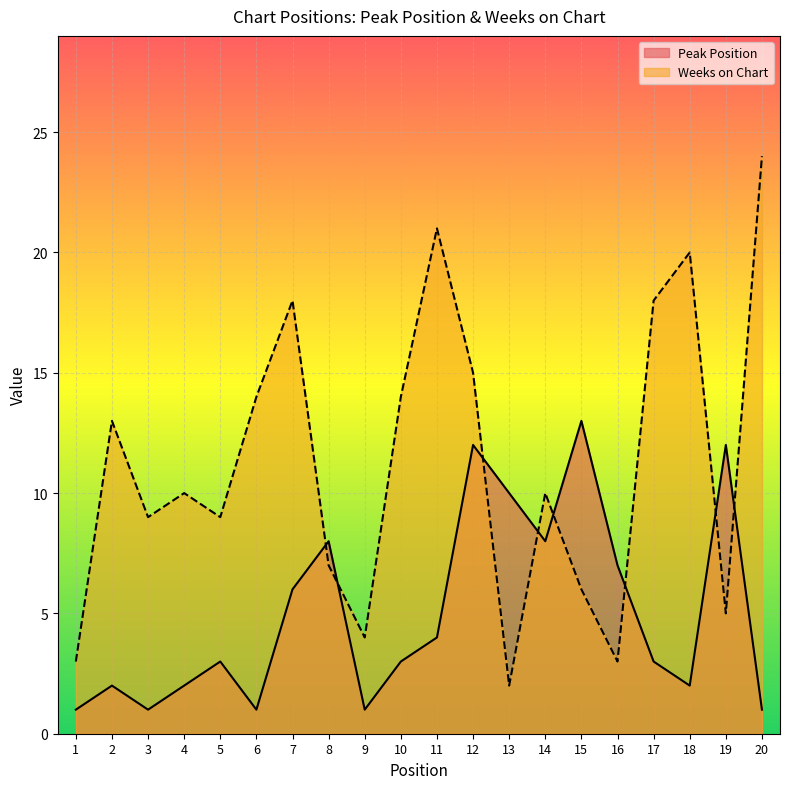

At which label is Peak Position closest to 7?

16